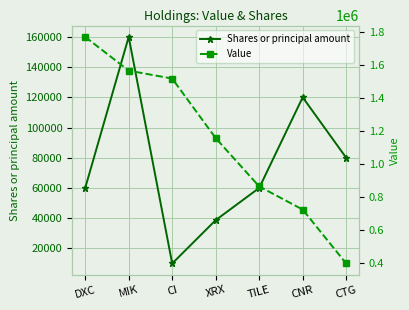

What is the label of the 2nd point from the right?

CNR